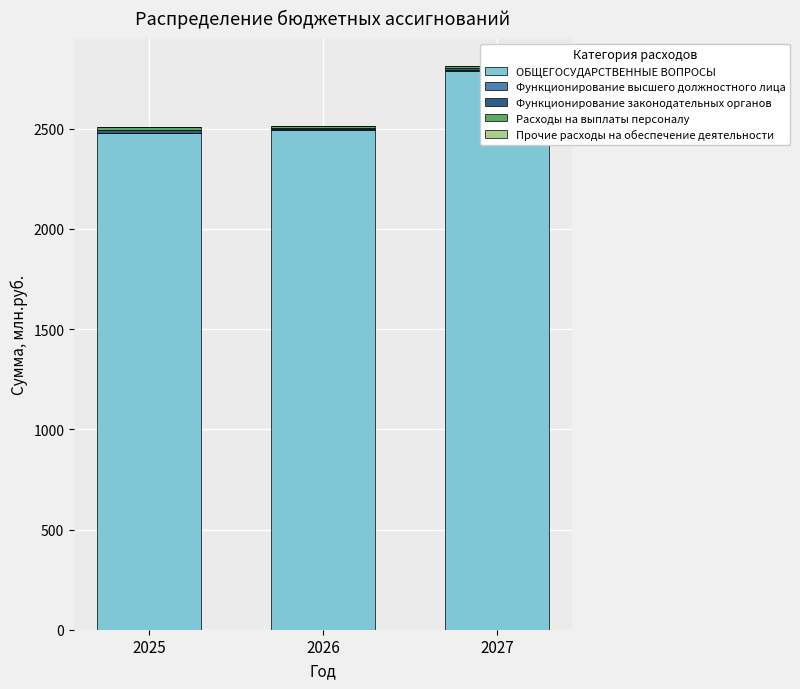

What is the value of the ОБЩЕГОСУДАРСТВЕННЫЕ ВОПРОСЫ bar at the 3rd from the left?

2788.4